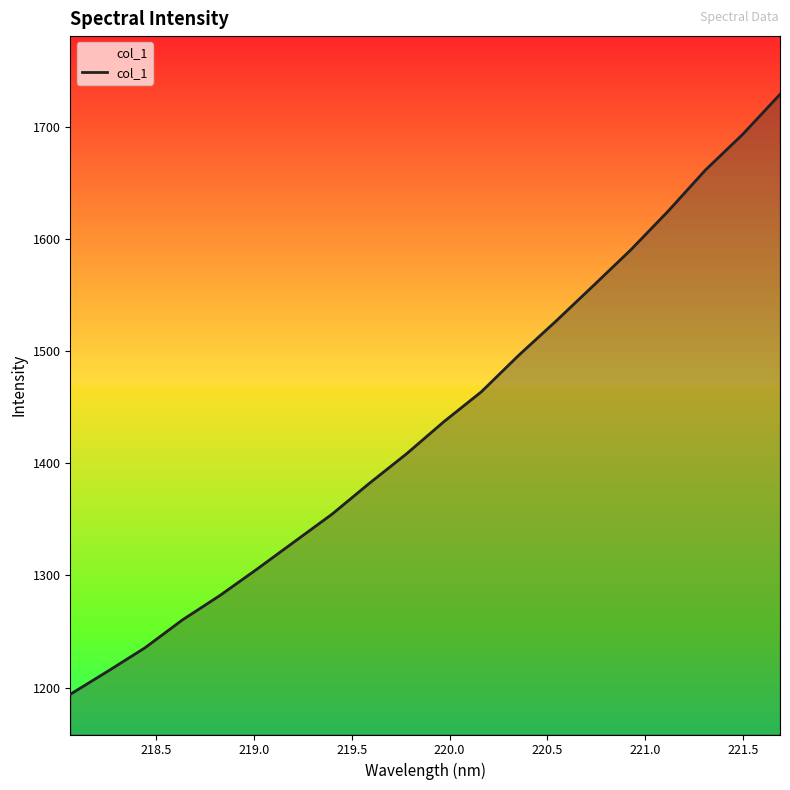

What is the greatest value displayed?

1728.7